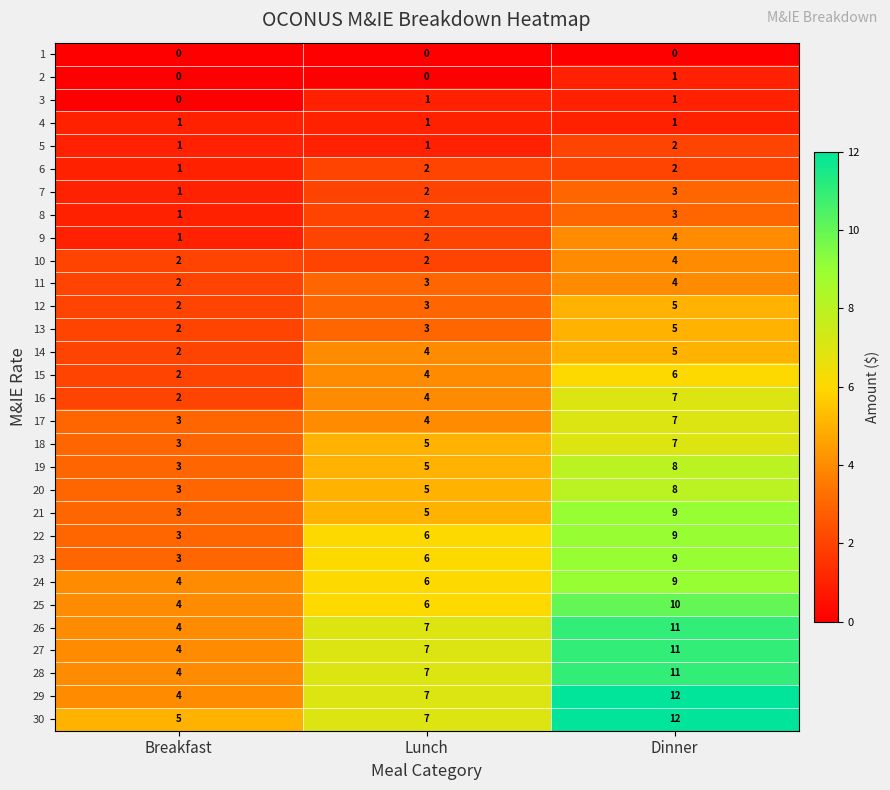

Which category has the highest value across all series?

Dinner